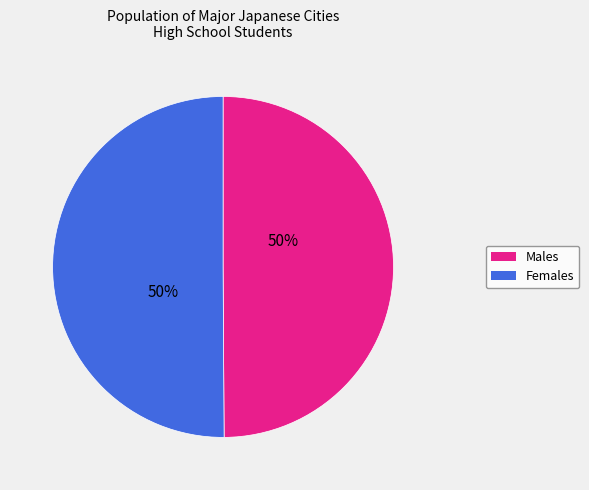

To the nearest percent, what is the average slice percentage?

50%